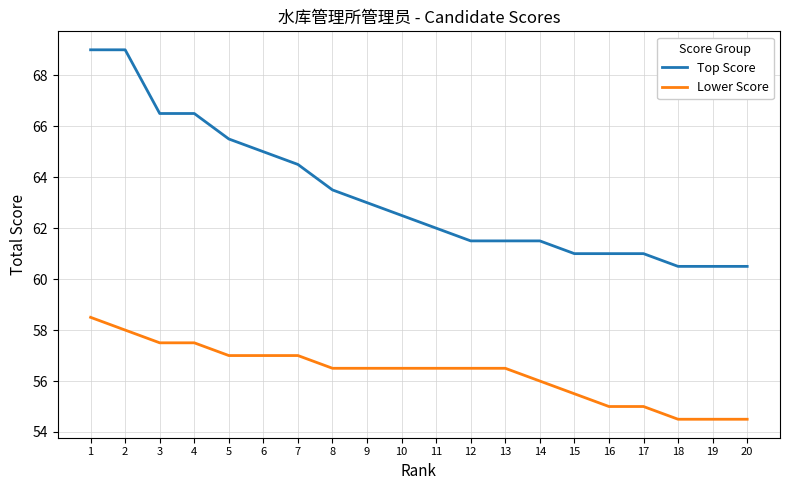

What is the smallest value displayed?

54.5